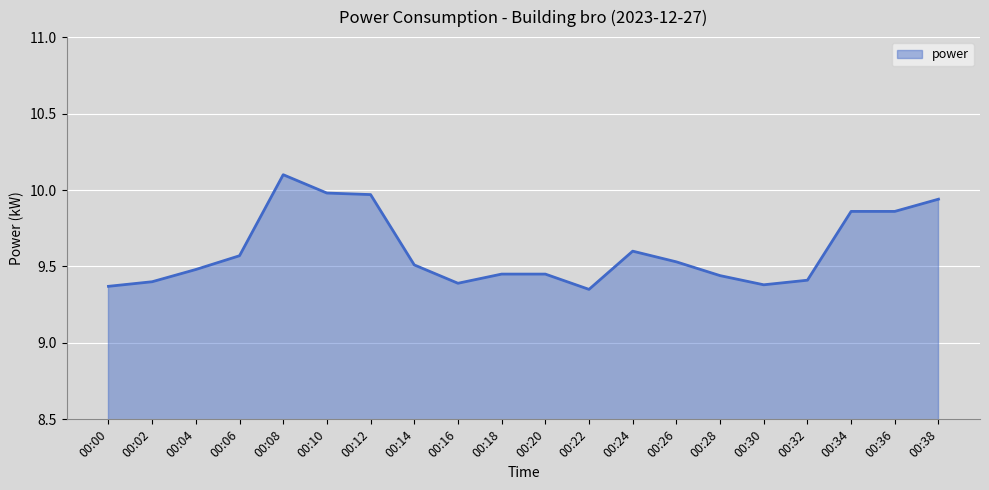

What is the greatest value displayed?

10.1